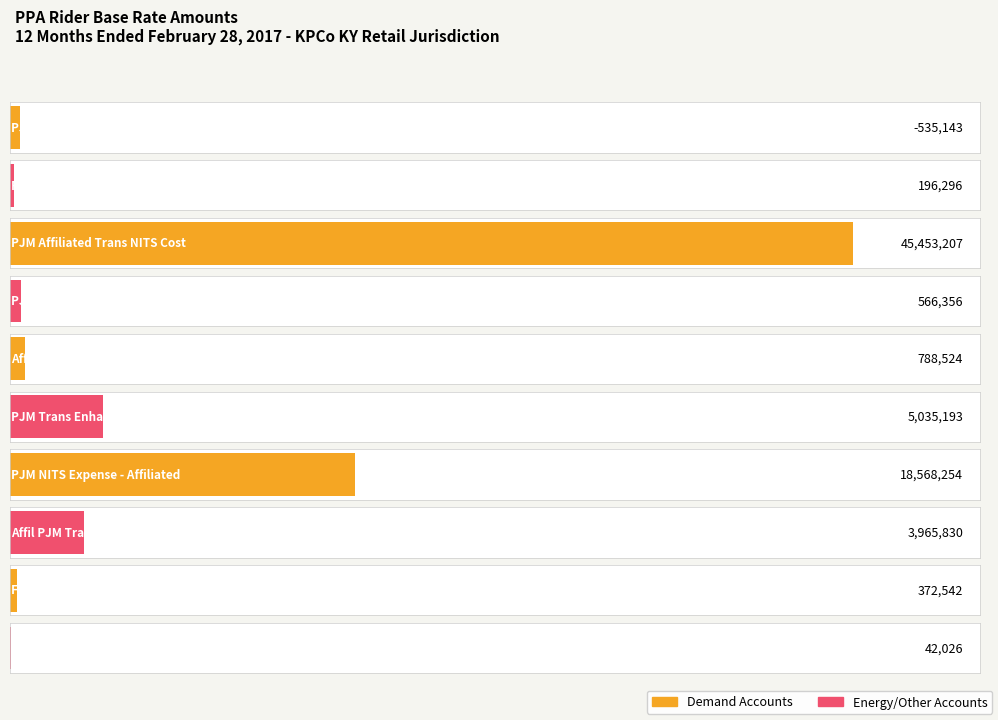

Reading left to right, transcribe all the data shown in this chart.

PJM Point to Point Trans Svc=-535143.1	RTO Formation Cost Recovery=196296.1	PJM Affiliated Trans NITS Cost=45453207.0	PJM Affiliated Trans TO Cost=566356.0	Affil PJM Trans Enhancmnt Cost=788524.0	PJM Trans Enhancement Charge=5035193.0	PJM NITS Expense - Affiliated=18568254.0	Affil PJM Trans Enhncement Exp=3965830.0	Forced Outage Purchase Power=372542.0	CS IRP Credits Base Amount=42026.0